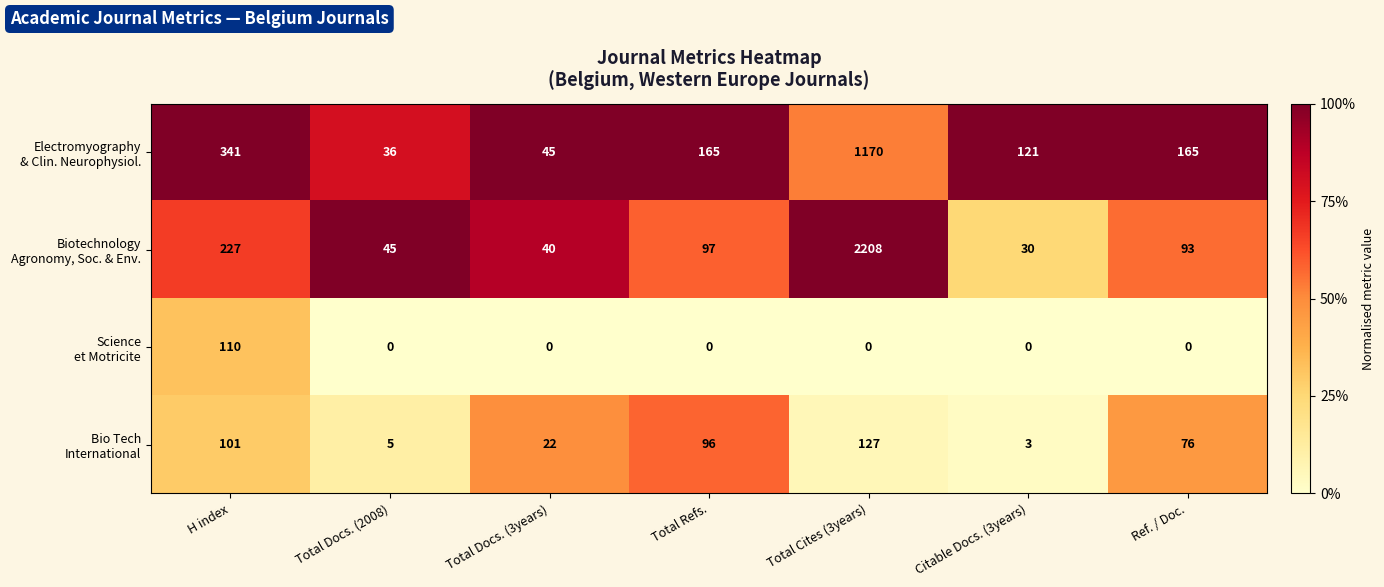

Count the number of categories in the chart.

7